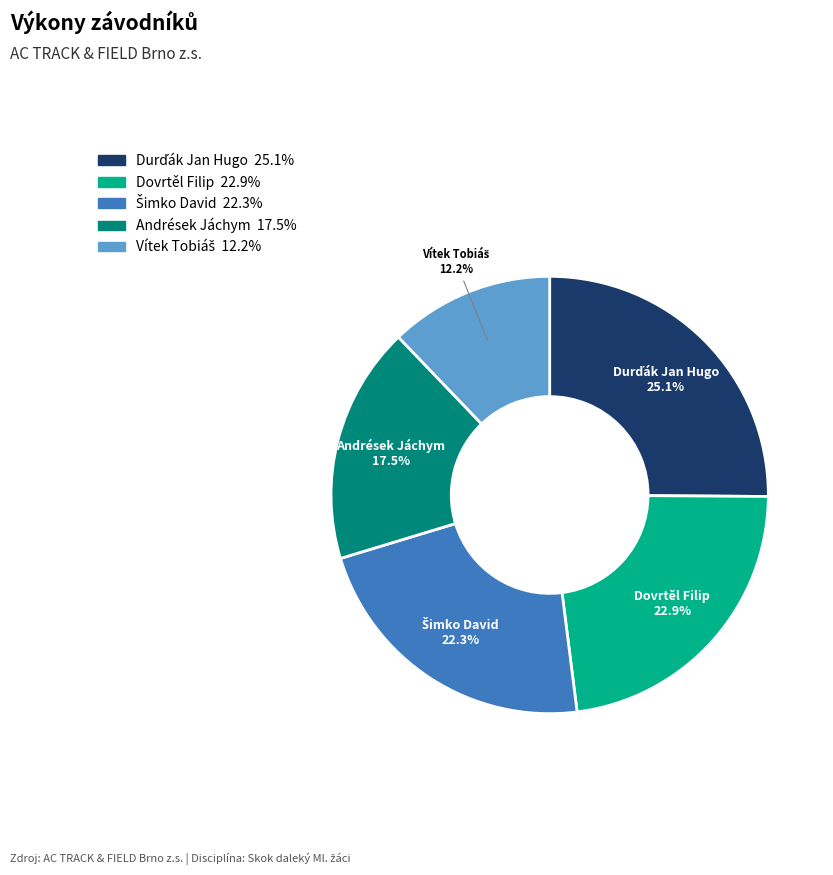

Does any single category account for the majority?

No